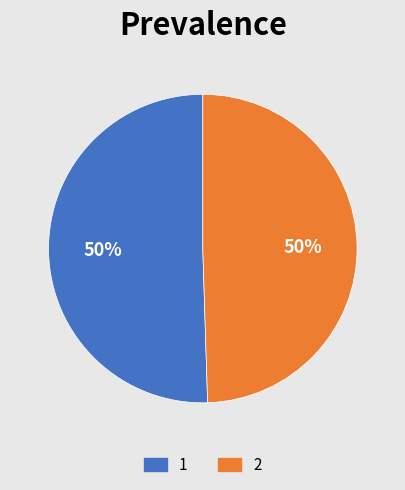

The 1 slice represents 50% of the pie. True or false?

True